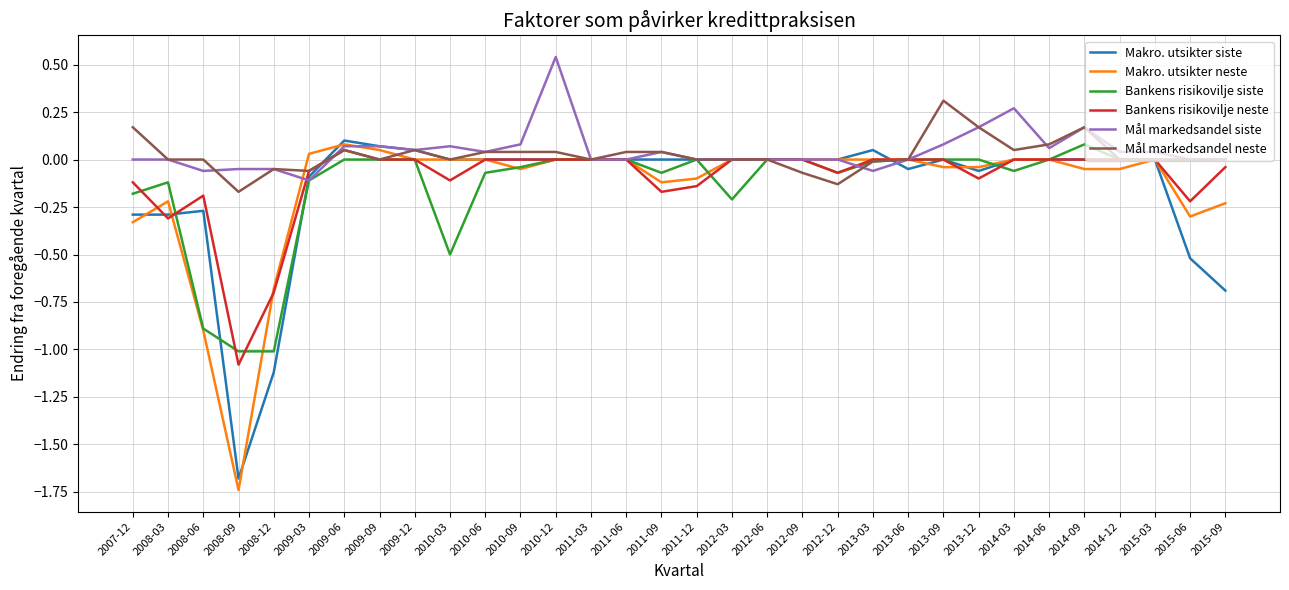

What is the minimum value for Bankens risikovilje neste?

-1.1